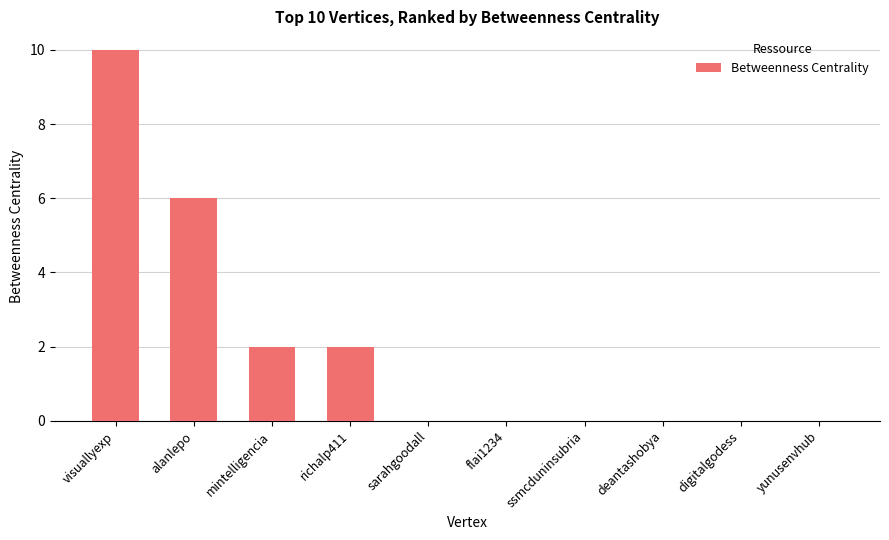

Which category has the highest value across all series?

visuallyexp